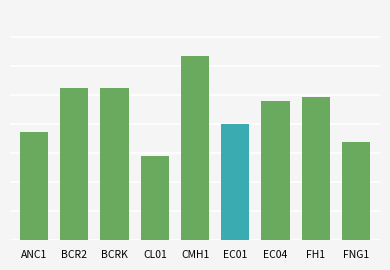

Is it true that the value at BCR2 is 13.6?

False